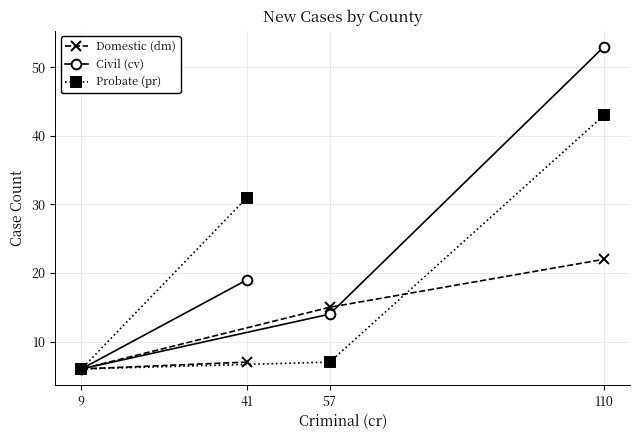

True or false: Probate (pr) has a value of 2 at 57.

False